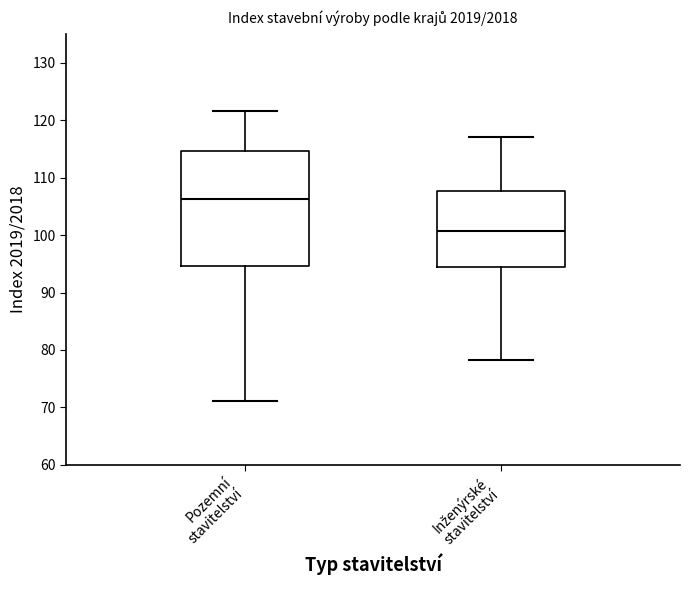

Reading left to right, read every box against the y-axis: the position of its median line, the range the box covers, and the ends of its whiskers. The values are not printed on the chart, so give them approximately, as read against the axis.

Pozemní stavitelství: median 106, box 95 to 115, whiskers 71 to 122
Inženýrské stavitelství: median 101, box 94 to 108, whiskers 78 to 117